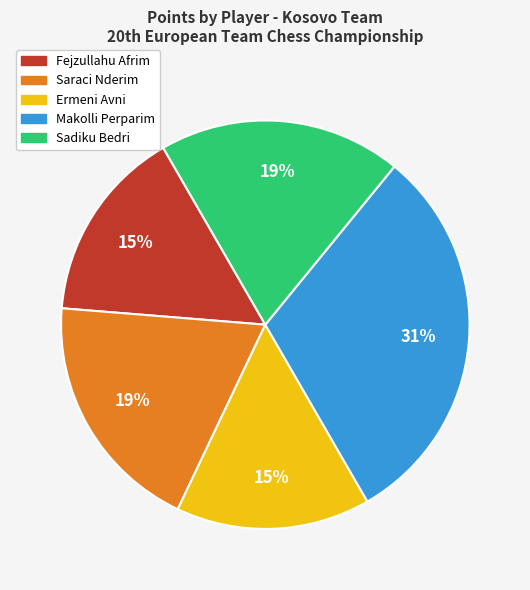

True or false: Ermeni Avni accounts for 5% of the total.

False